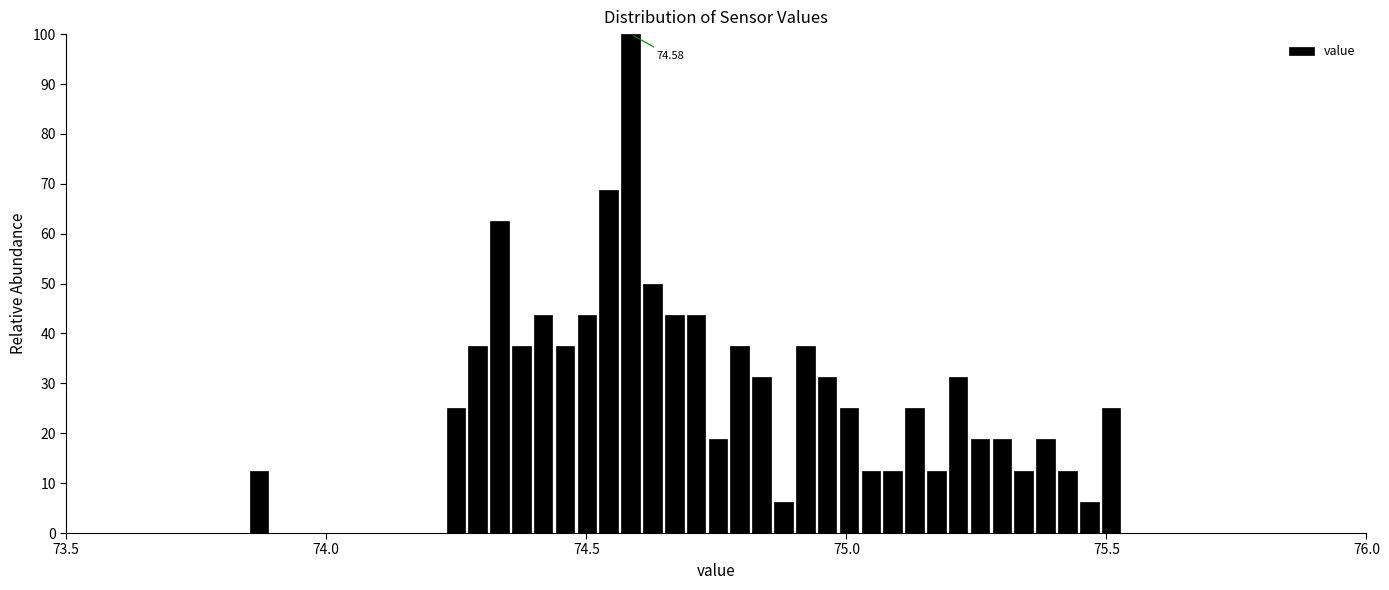

Read against the x-axis, roughly where is the centre of the tallest bar?

74.60